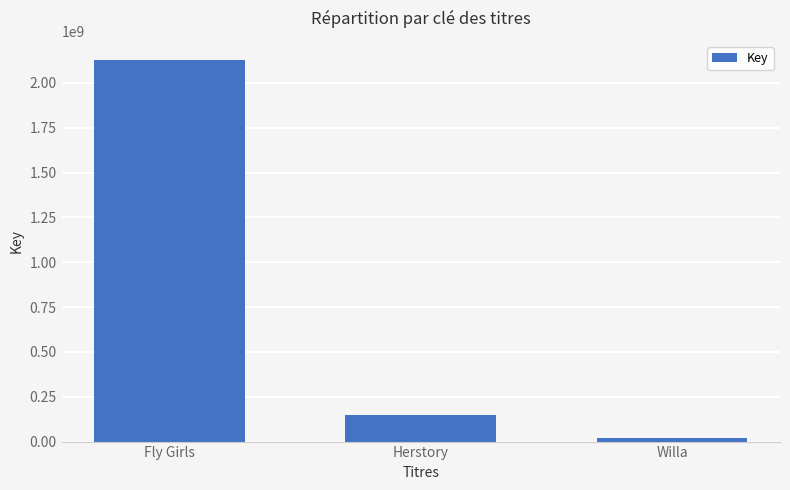

How many bars are there in total?

3